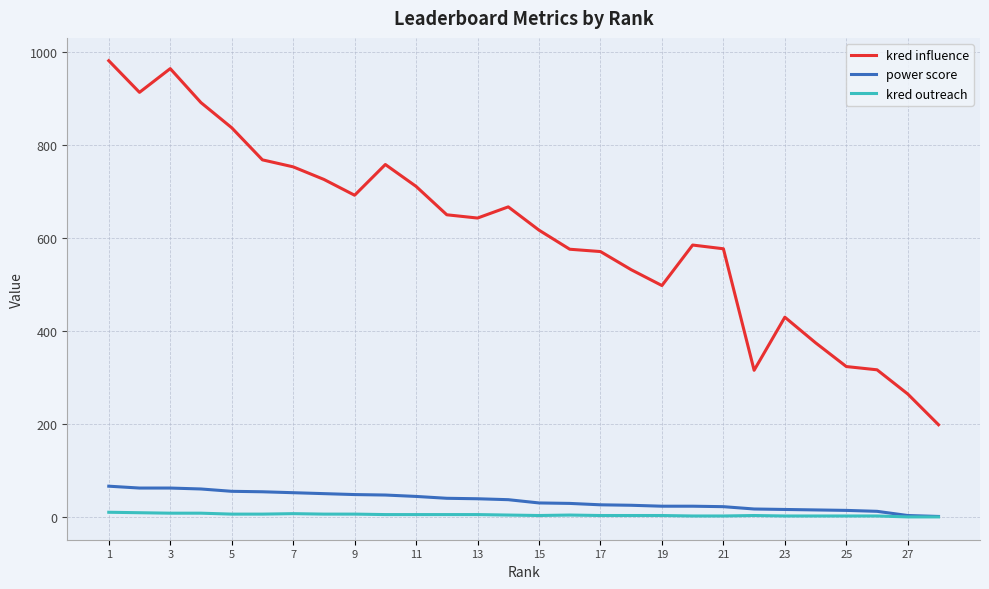

Which series has the widest spread of values?

kred influence